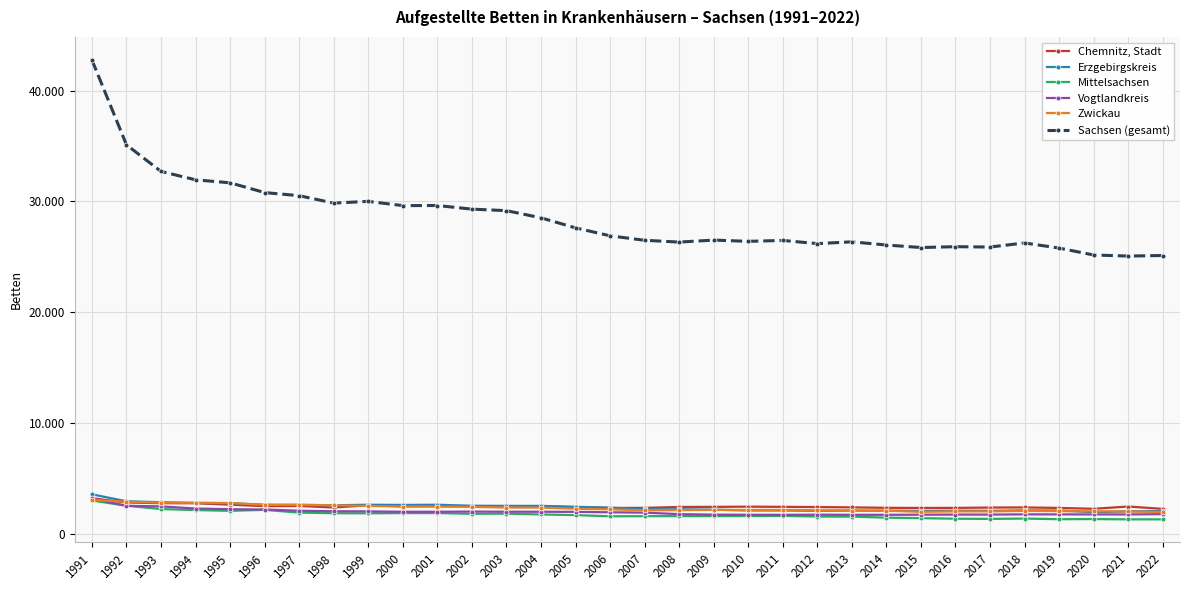

What are all the series names shown in the legend?

Chemnitz, Stadt, Erzgebirgskreis, Mittelsachsen, Vogtlandkreis, Zwickau, Sachsen (gesamt)